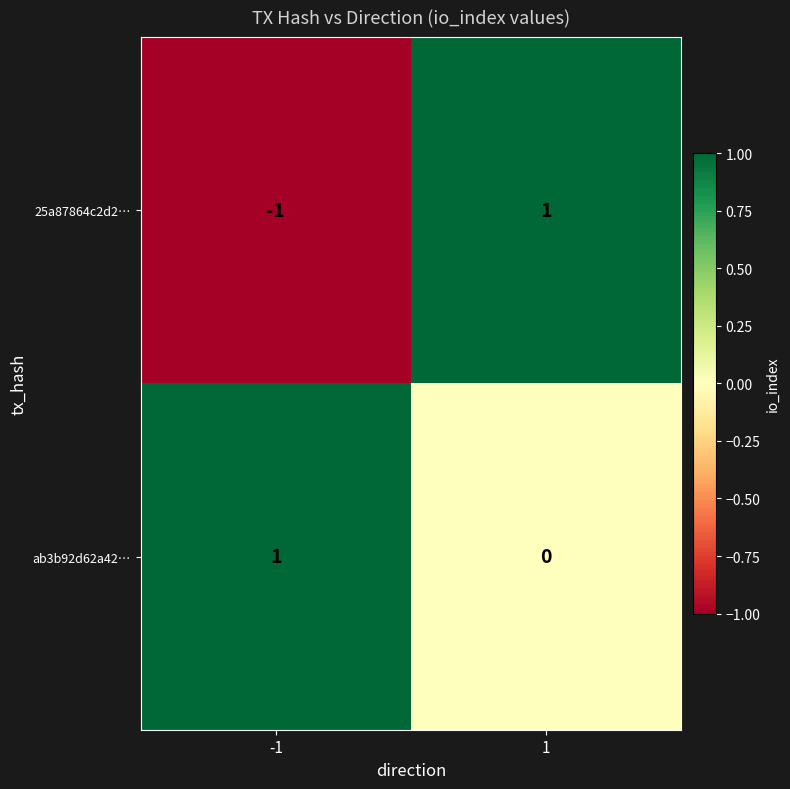

The ab3b92d62a42… series shows 1 at -1. True or false?

True